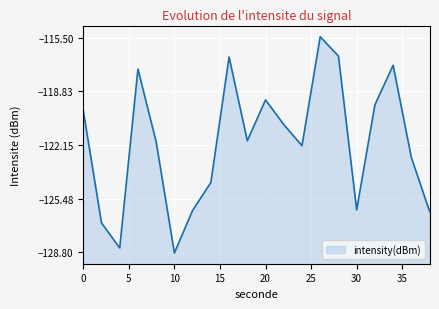

At which category does the data reach its first local valley?

4